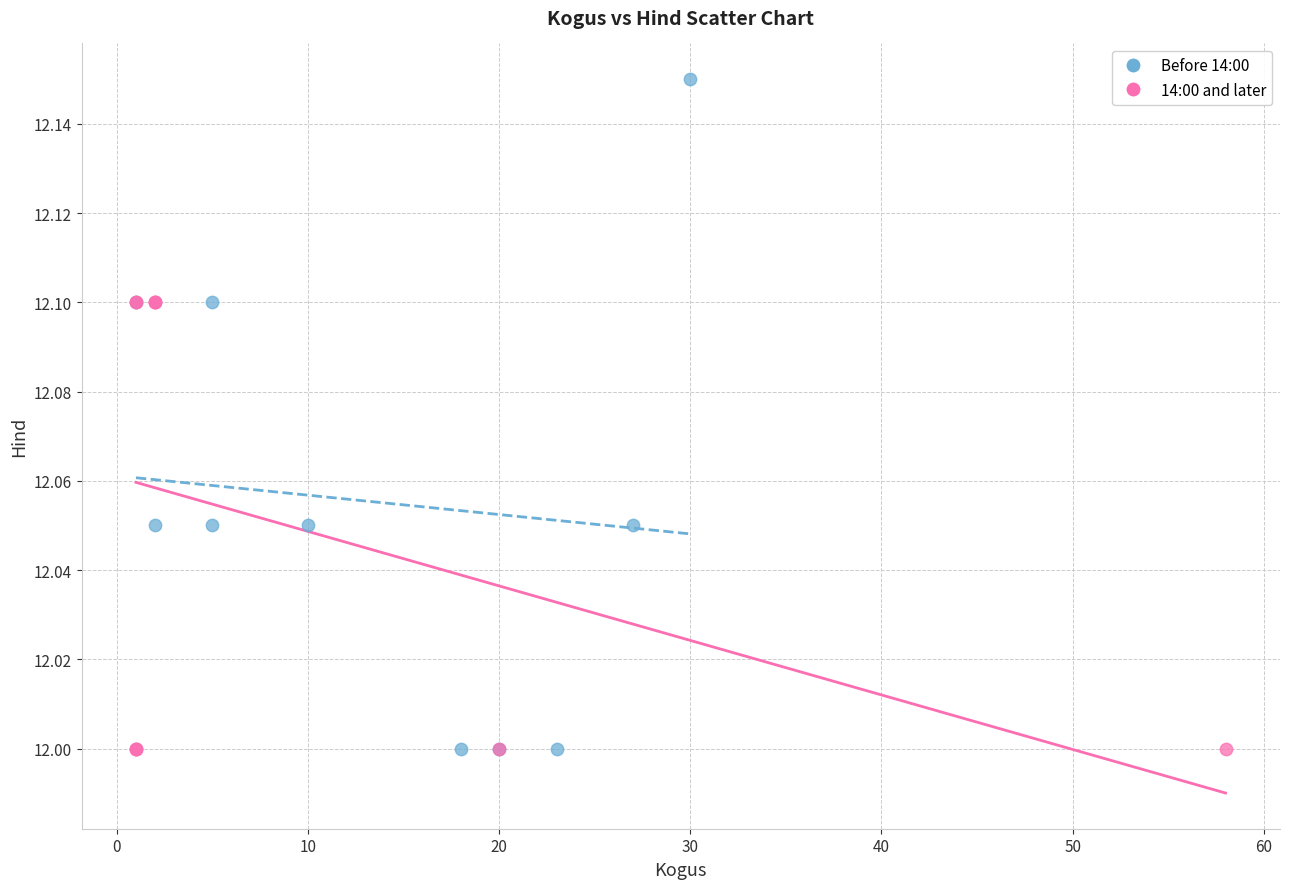

Which series has the widest spread of Y values?

Before 14:00